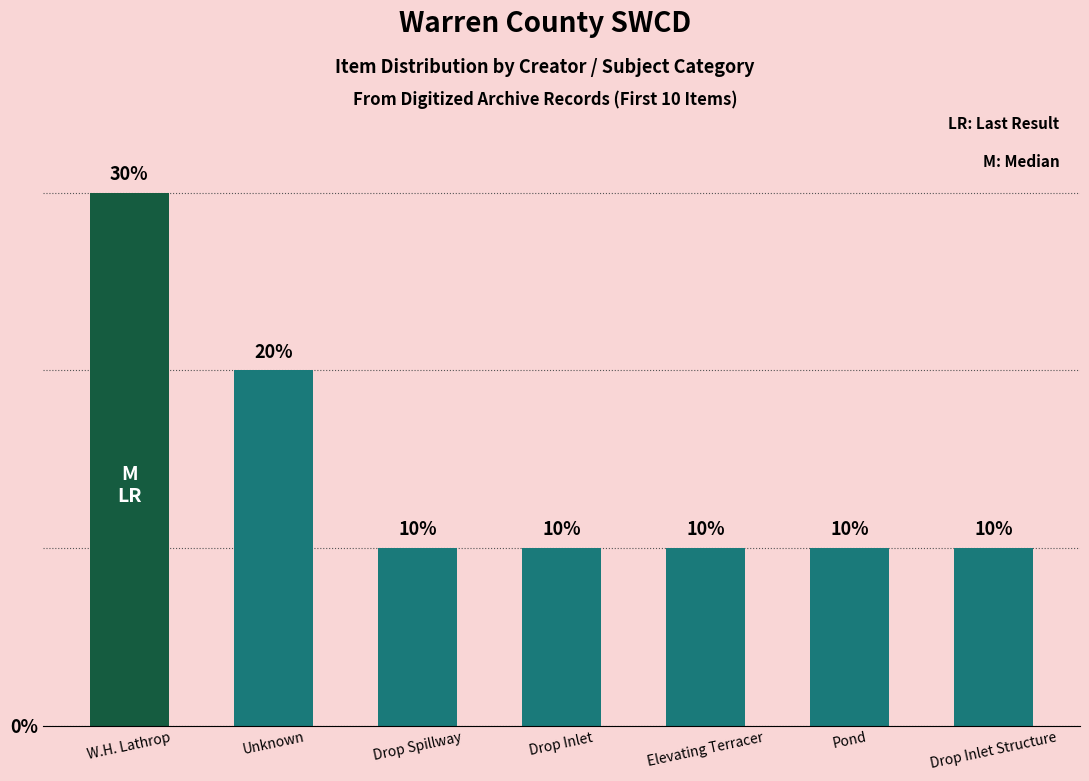

Which has a higher value, W.H. Lathrop or Drop Spillway?

W.H. Lathrop